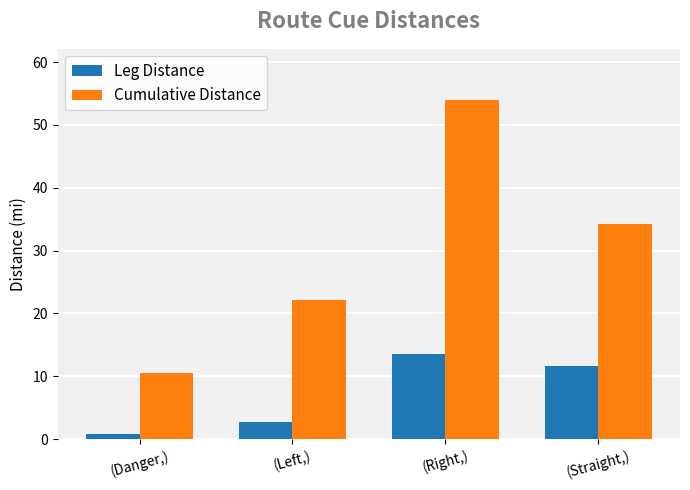

How many bars are there in total?

8